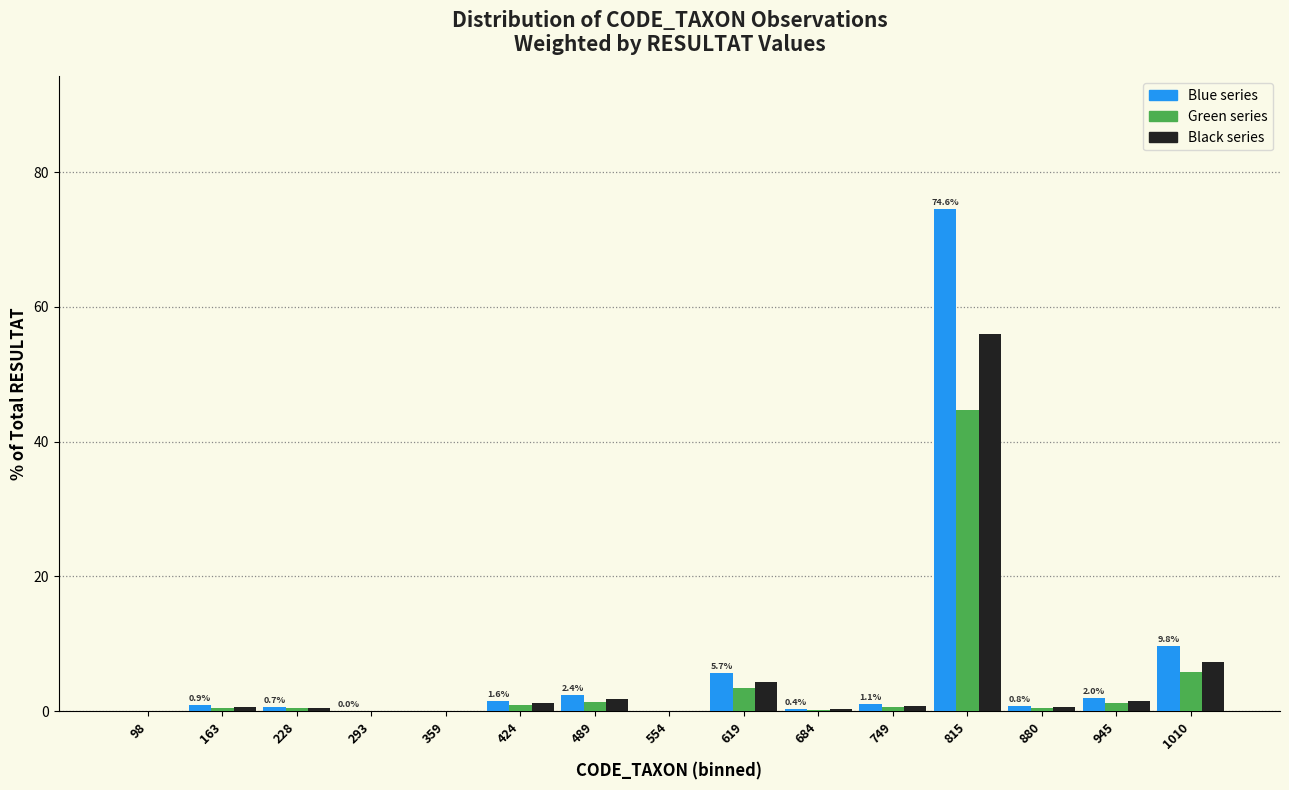

What is the sum of all Blue series values?

100.0